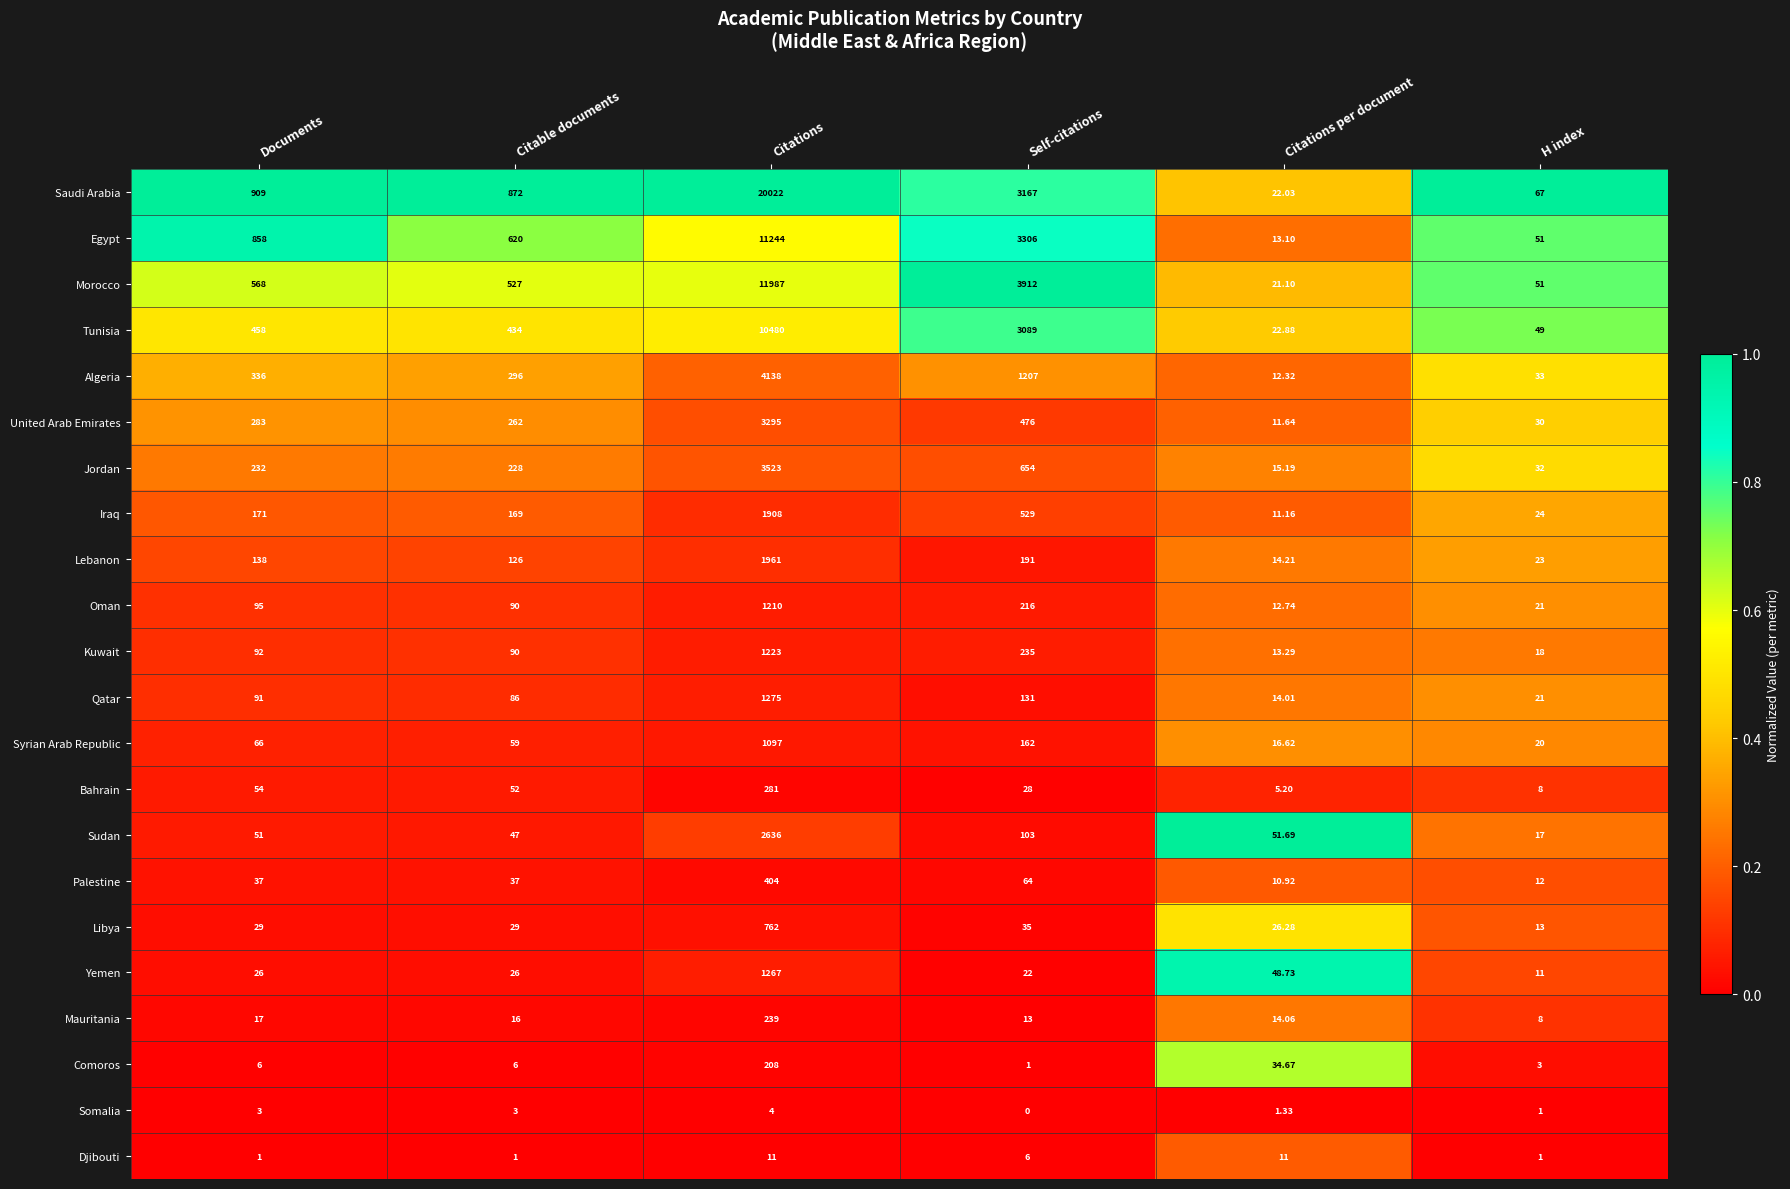

Which series has the largest total across all categories?

Saudi Arabia